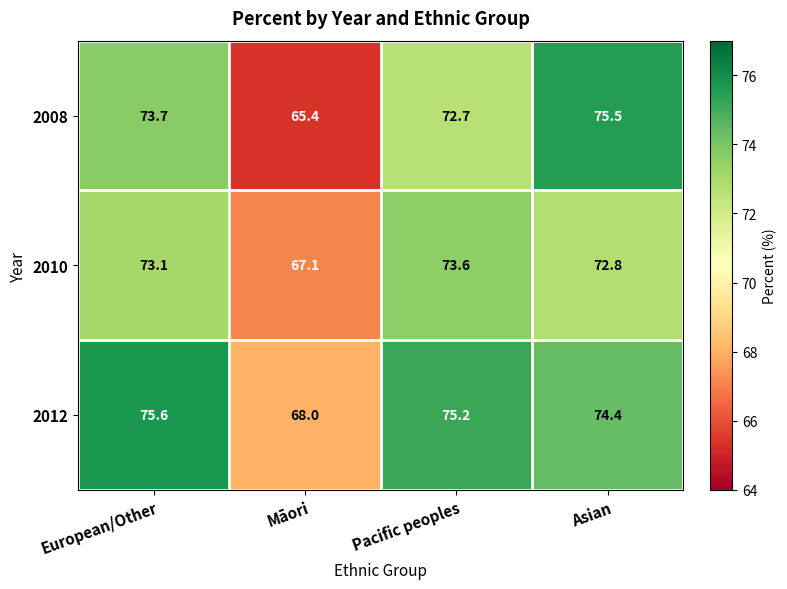

Reading left to right, what are all the values shown in this chart?

2008: 73.7	65.4	72.7	75.5
2010: 73.1	67.1	73.6	72.8
2012: 75.6	68.0	75.2	74.4